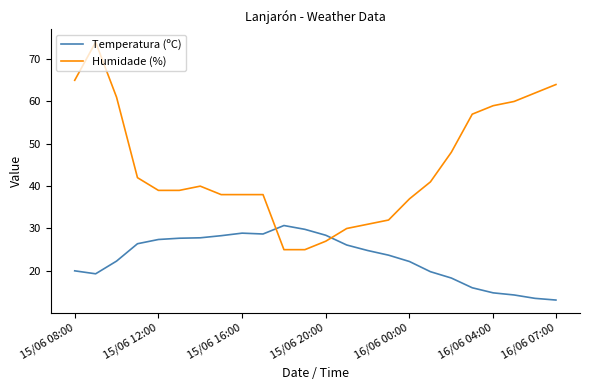

Rank the series by their maximum value, from lowest to highest.

Temperatura (ºC), Humidade (%)